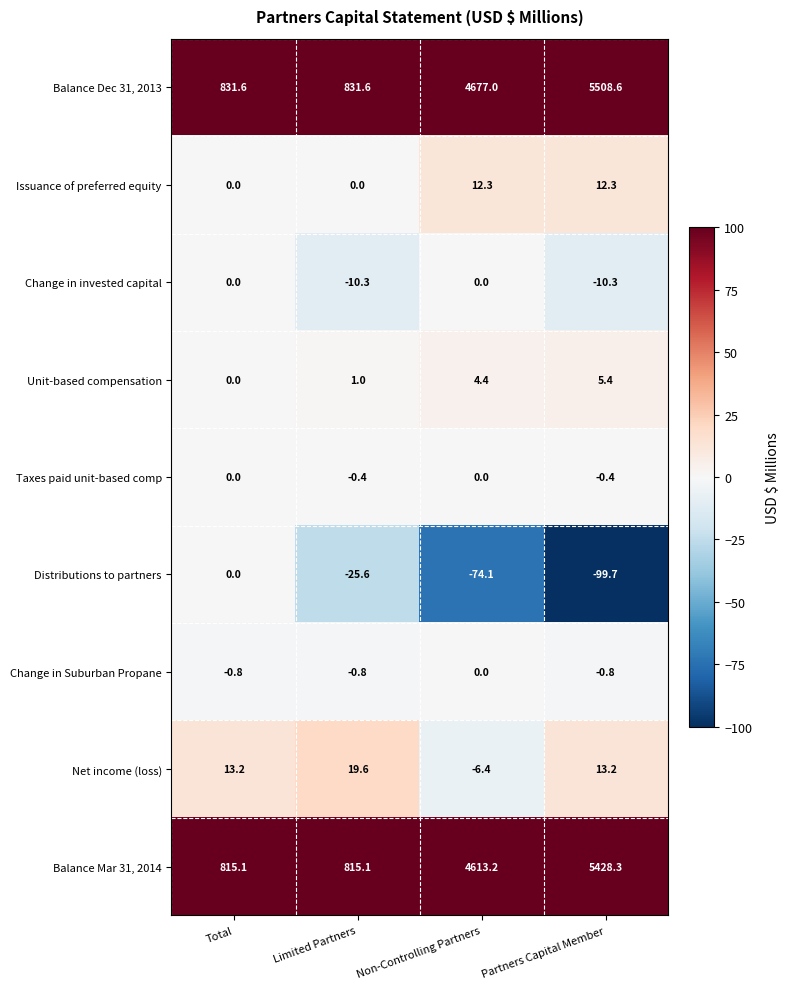

At how many categories does at least one series exceed 875?

2